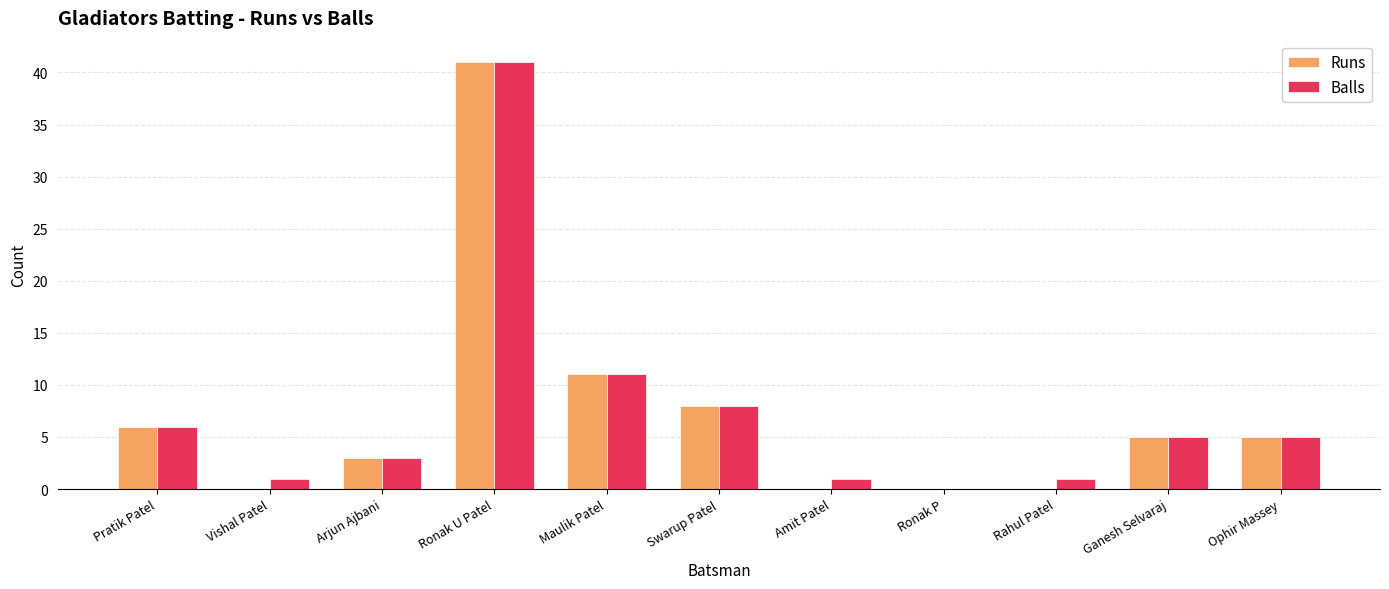

Reading left to right, list all the values displayed in this chart.

Runs: 6	0	3	41	11	8	0	0	0	5	5
Balls: 6	1	3	41	11	8	1	0	1	5	5